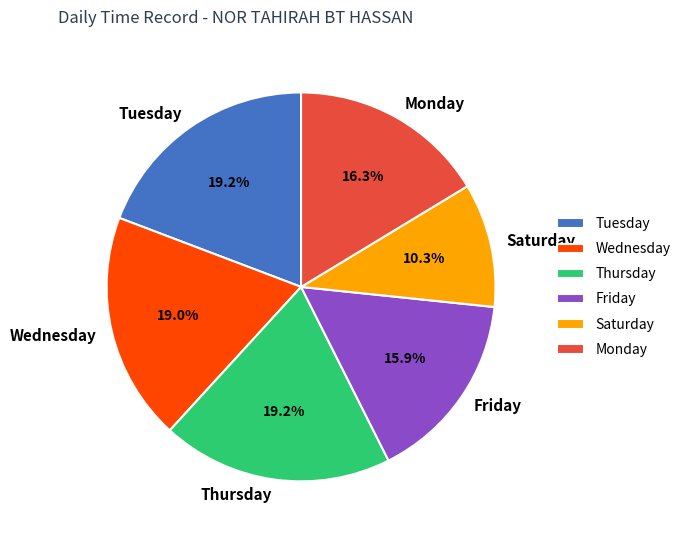

Which has a higher value, Thursday or Monday?

Thursday